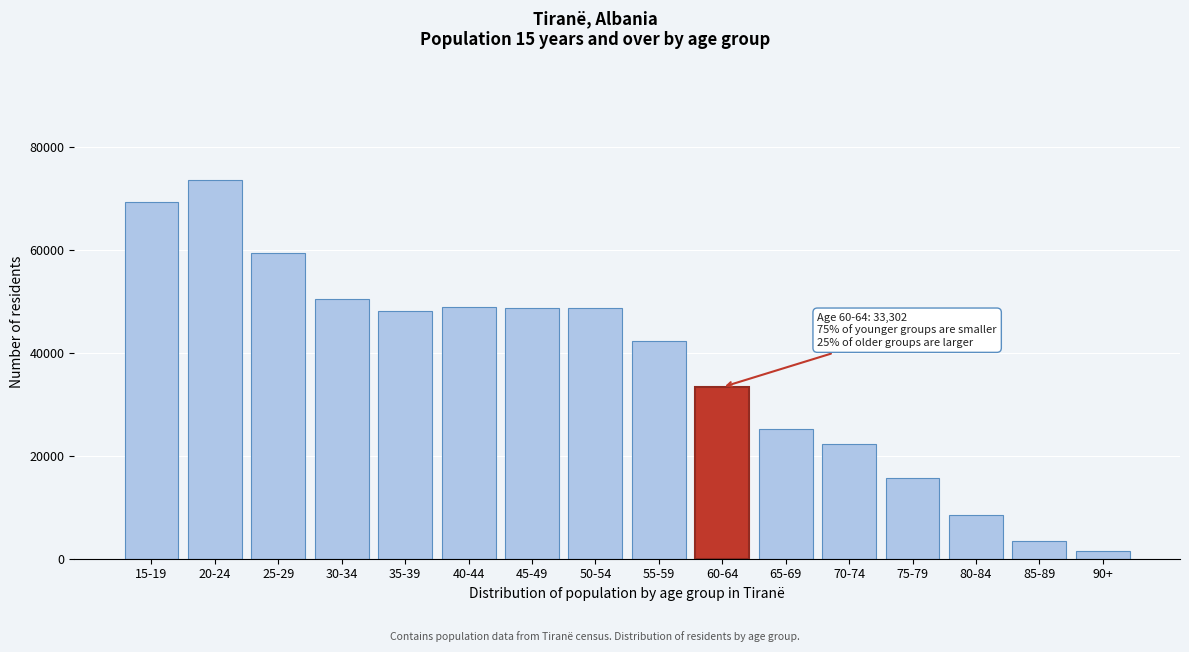

Is it true that the value at 75-79 is 15570?

True